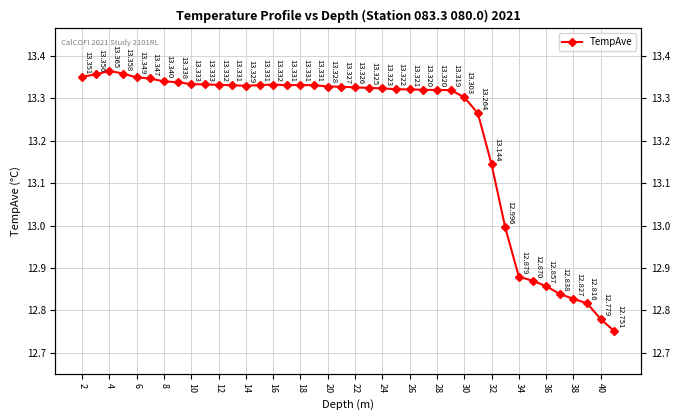

True or false: the data shows 23.0 at 27.

False